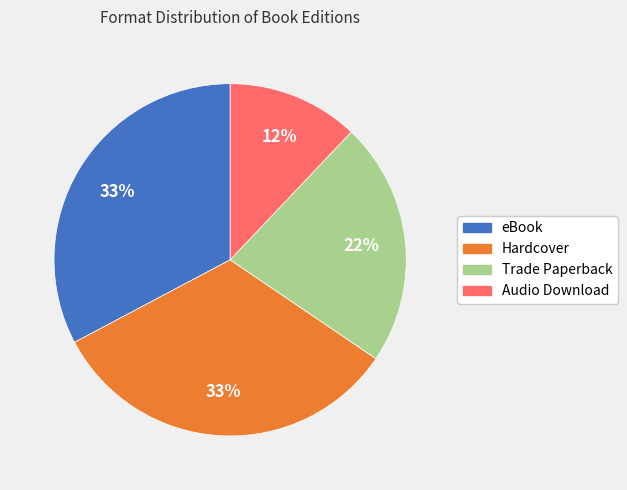

To the nearest percent, what percentage of the pie is Audio Download?

12%